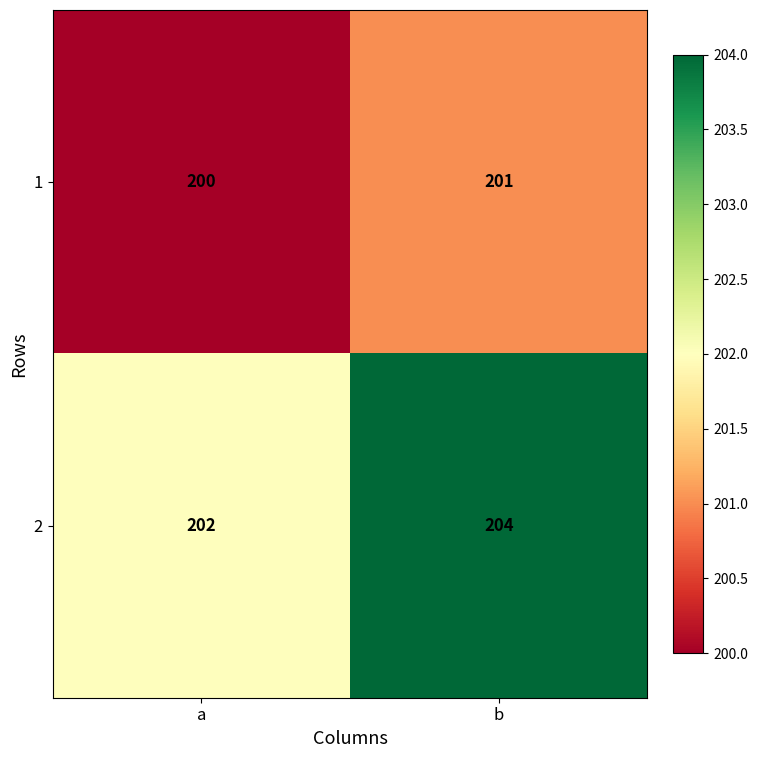

Where is 1 nearest to the value 200?

a